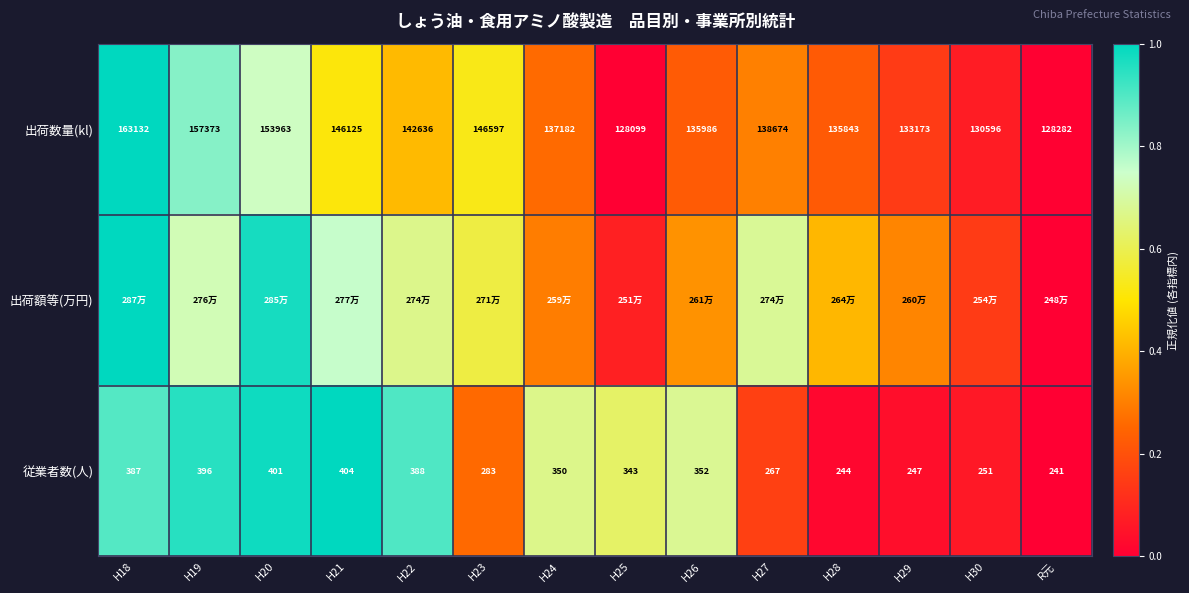

Which category has the lowest value in the 出荷額等(万円) series?

R元